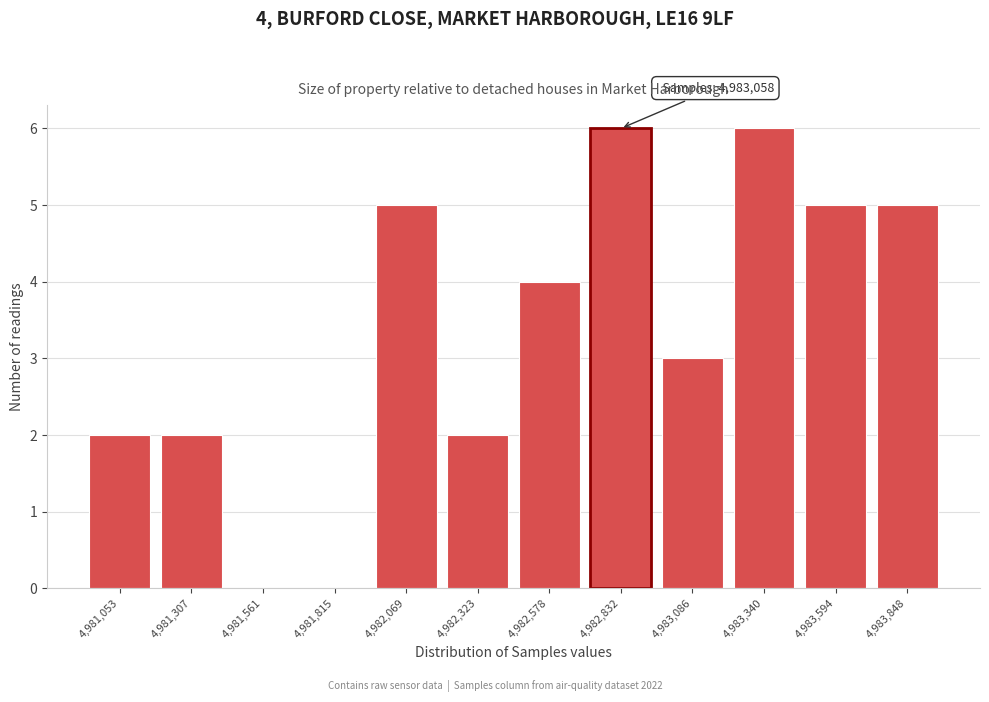

Reading left to right, extract all data points from this chart.

4,981,053=2	4,981,307=2	4,981,561=0	4,981,815=0	4,982,069=5	4,982,323=2	4,982,578=4	4,982,832=6	4,983,086=3	4,983,340=6	4,983,594=5	4,983,848=5